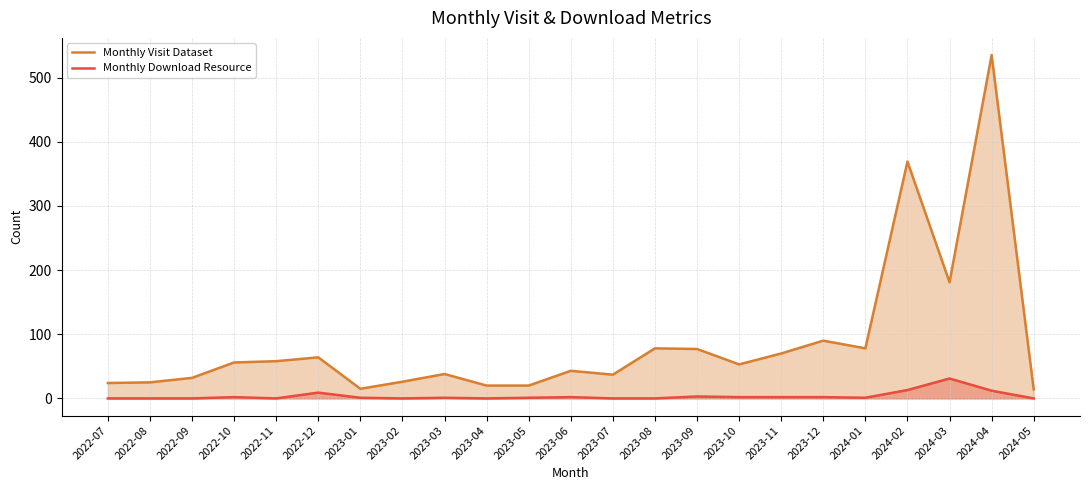

How many distinct data groups are displayed?

2